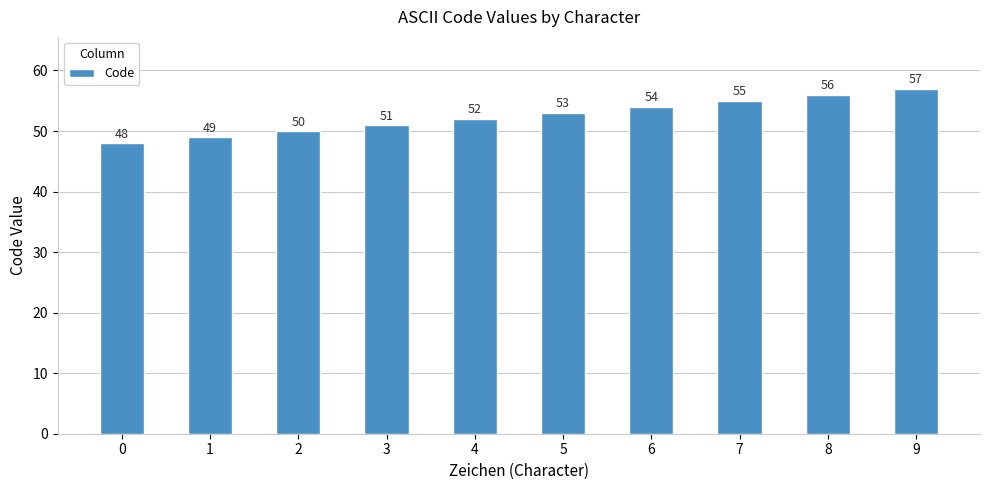

Where is the data nearest to the value 52?

4